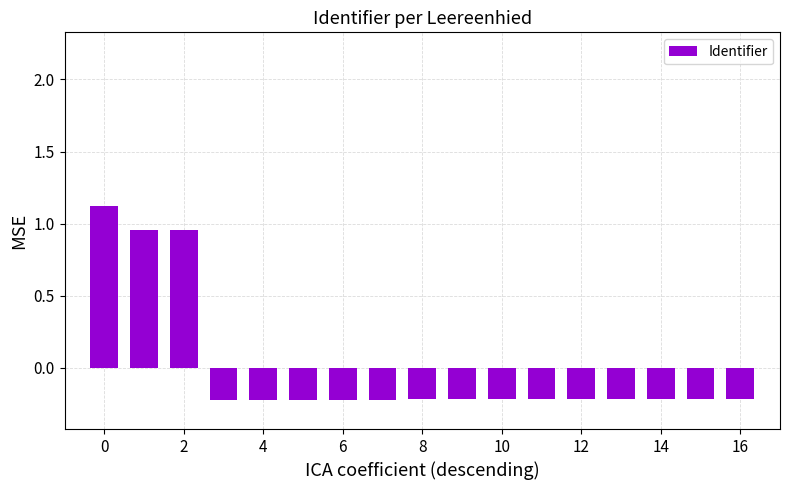

What is the greatest value displayed?

1.1